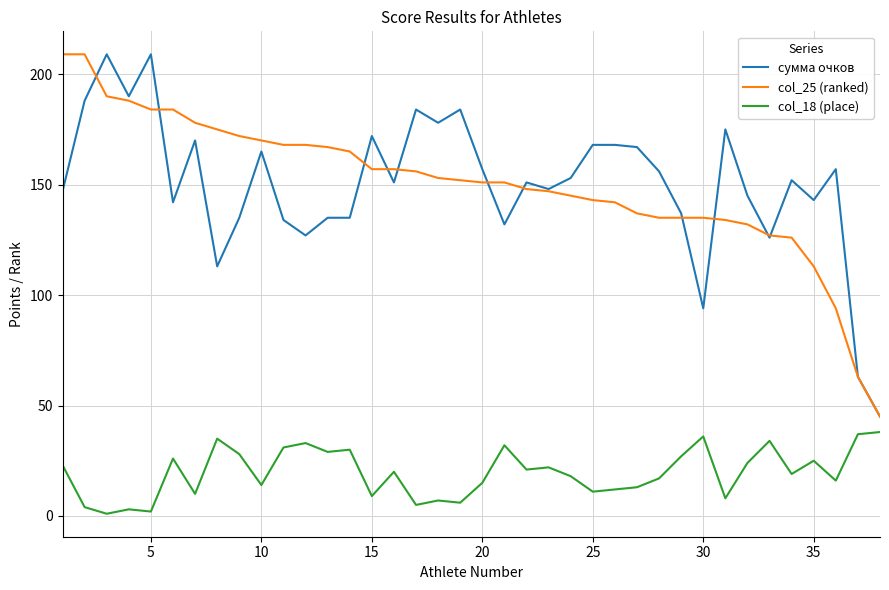

In col_18 (place), how many points are higher than both neighbors (excluding endpoints)?

12